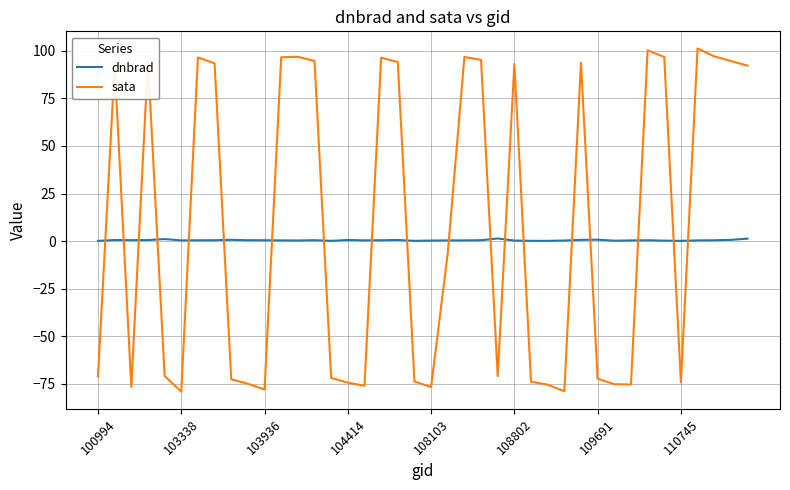

Which series has the largest total across all categories?

sata